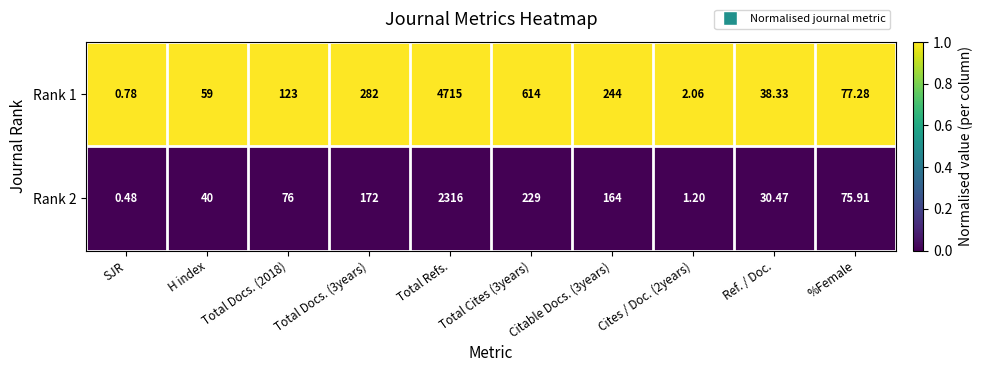

Count the number of categories in the chart.

10